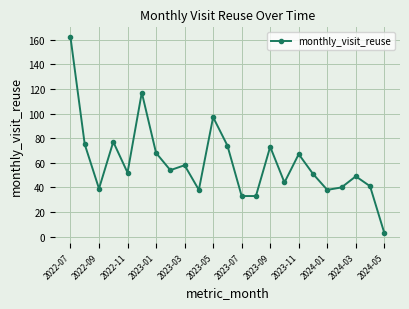

Count the number of categories in the chart.

23